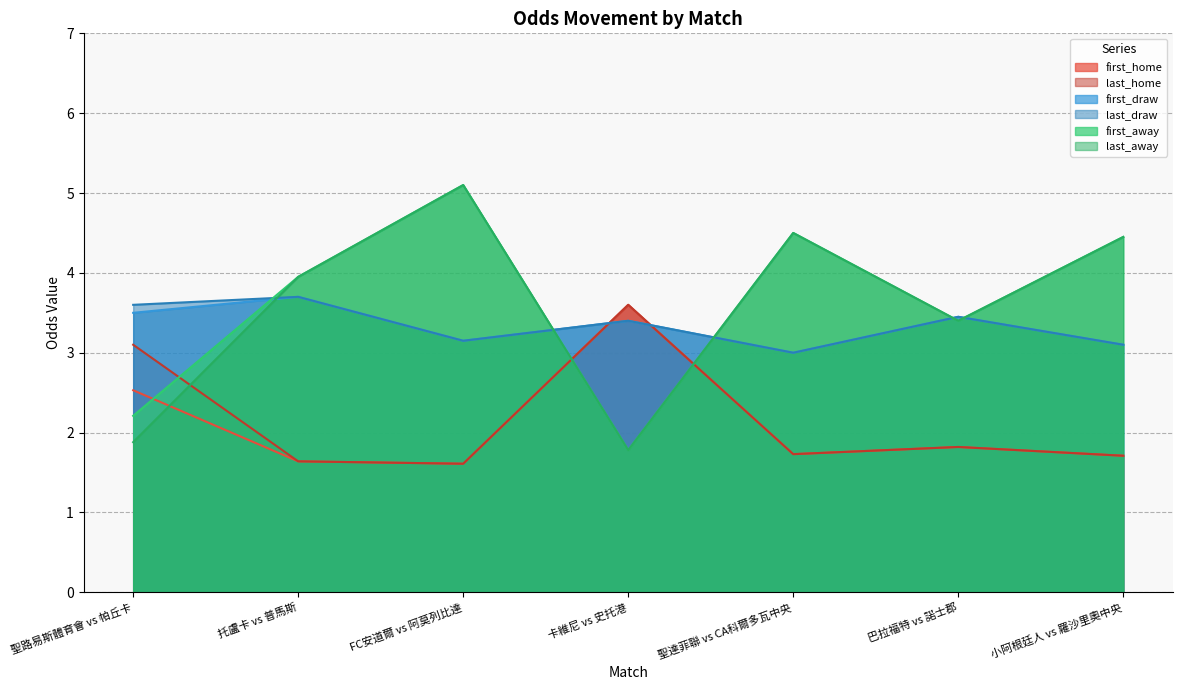

Rank the series by their maximum value, from lowest to highest.

first_home, last_home, first_draw, last_draw, first_away, last_away